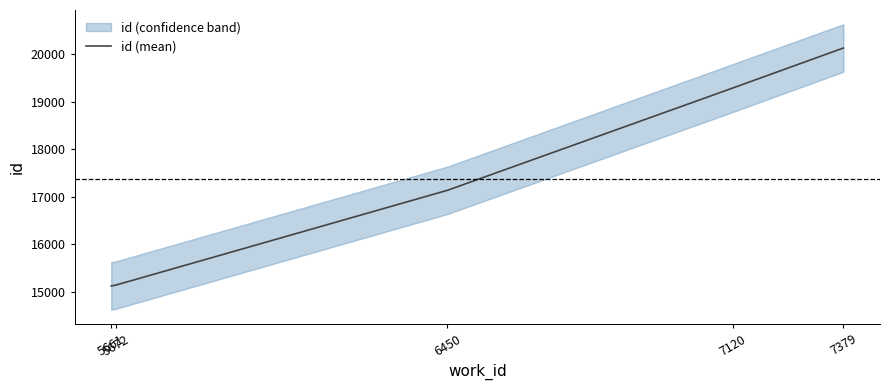

What is the approximate value at 7120?

19292.5